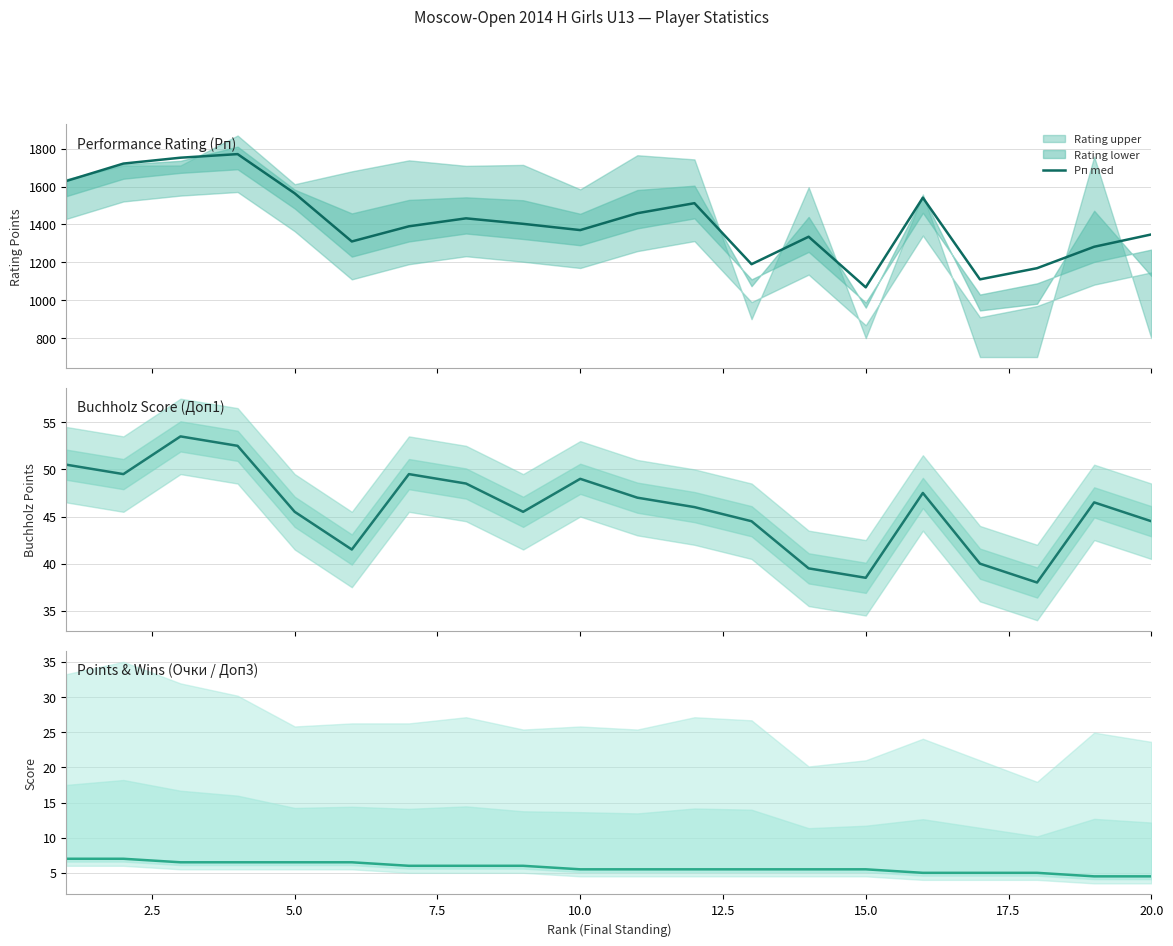

True or false: Рп med and Очки med cross at least once.

False